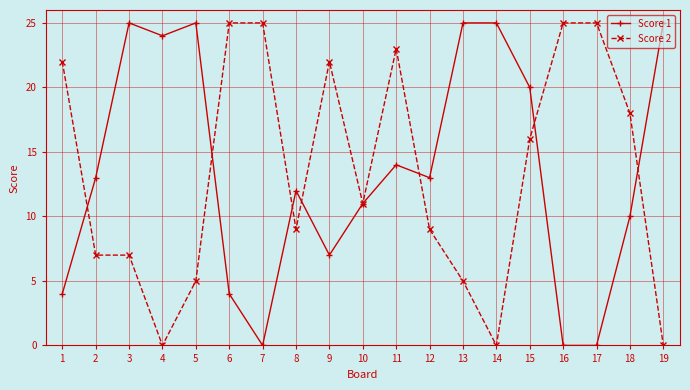

Rank the series at 9 from highest to lowest value.

Score 2, Score 1